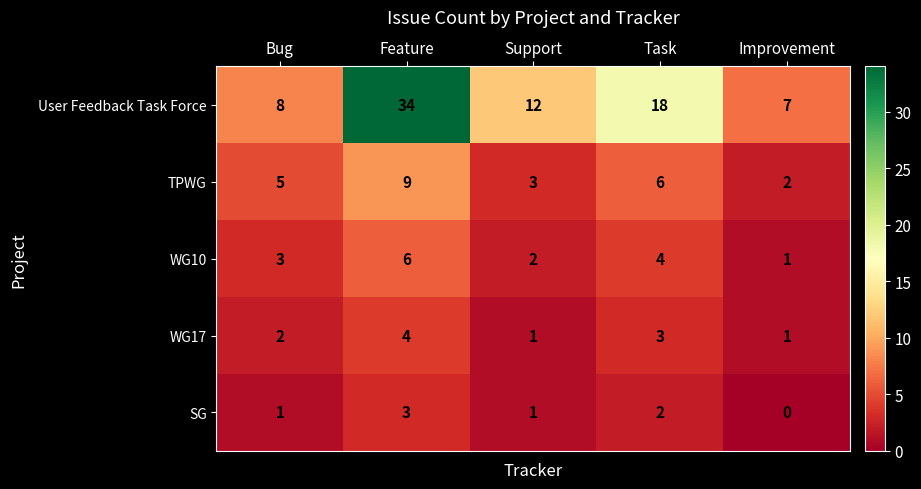

Between Feature and Support, which series saw the biggest shift?

User Feedback Task Force